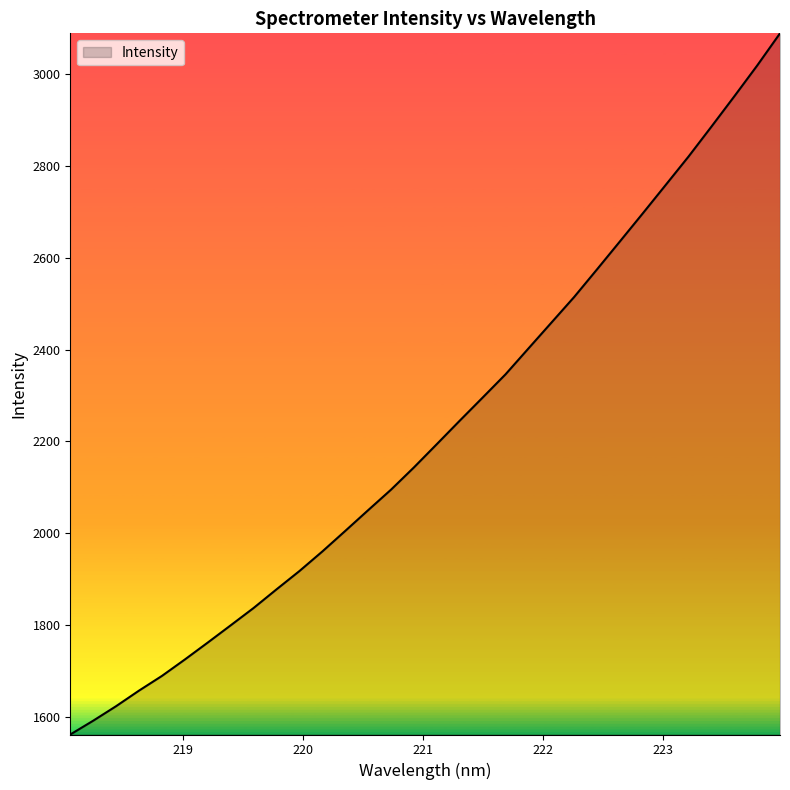

How many lines are shown in the chart?

1